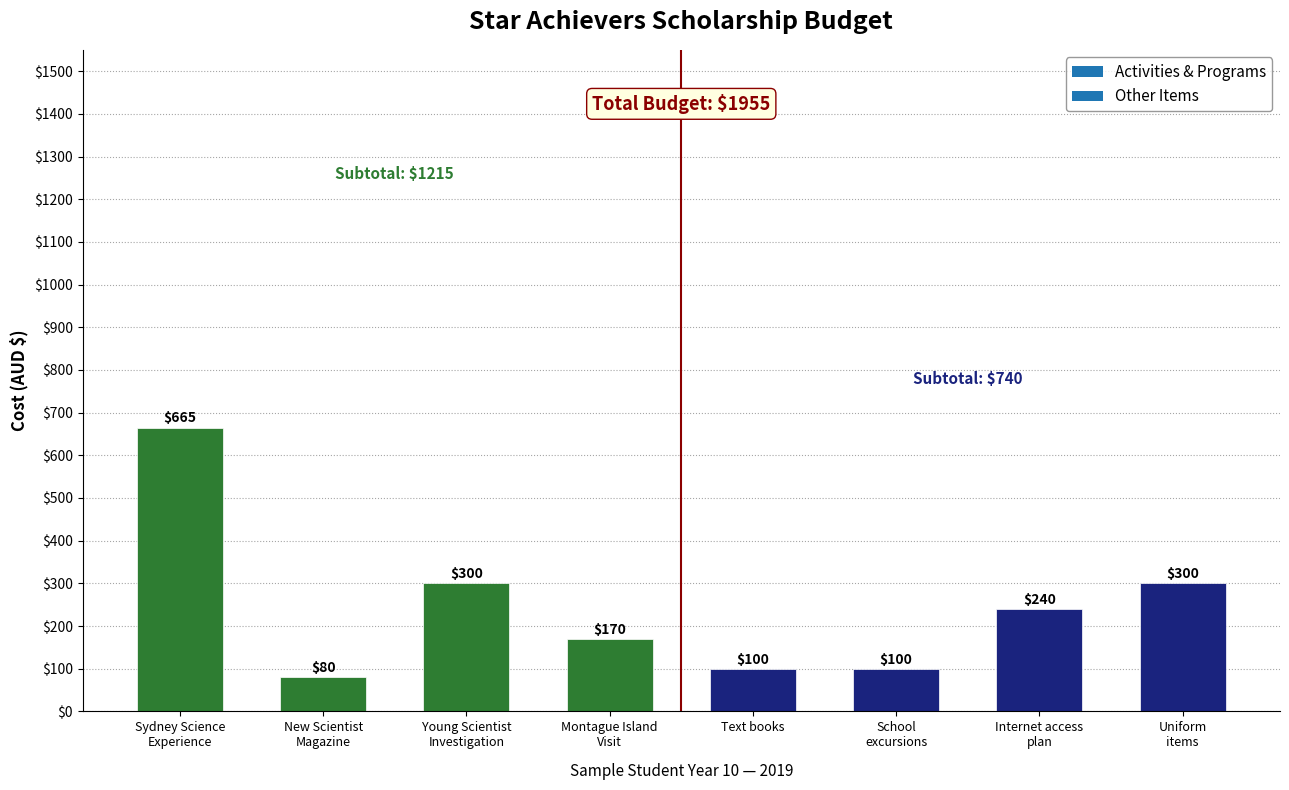

Reading right to left, transcribe all the data shown in this chart.

300	240	100	100	170	300	80	665